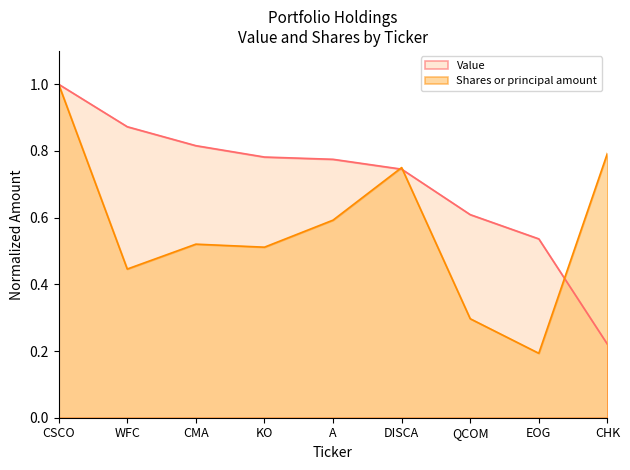

Reading left to right, extract all data points from this chart.

Value: CSCO=1.0	WFC=0.9	CMA=0.8	KO=0.8	A=0.8	DISCA=0.7	QCOM=0.6	EOG=0.5	CHK=0.2
Shares or principal amount: CSCO=1.0	WFC=0.4	CMA=0.5	KO=0.5	A=0.6	DISCA=0.8	QCOM=0.3	EOG=0.2	CHK=0.8